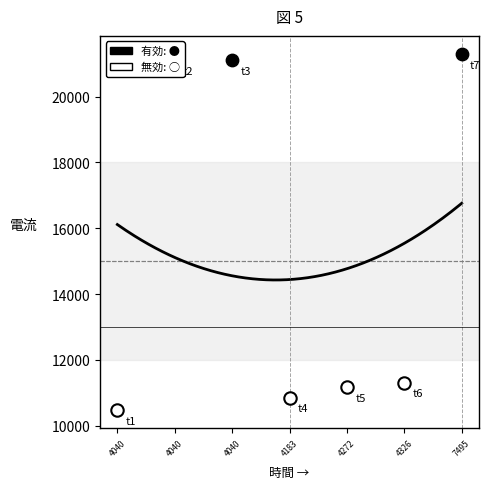

What is the change in value from 4183 to 4040?

+10243